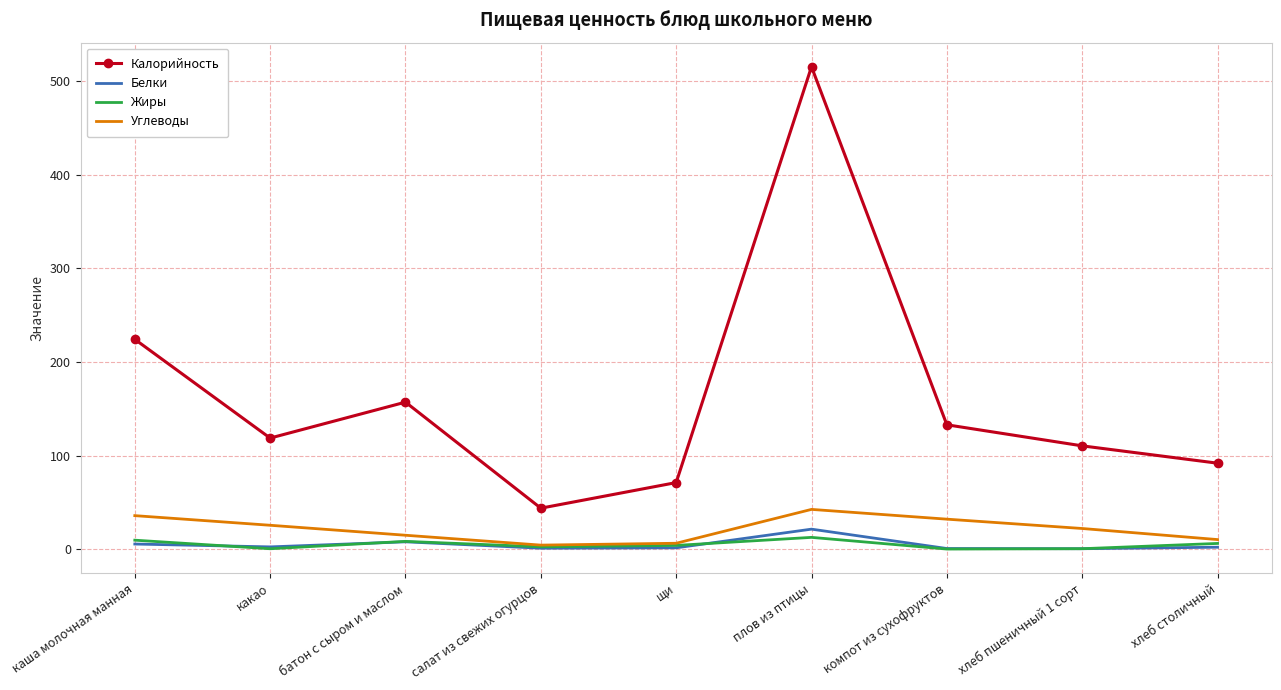

At which category is the sum across all series the highest?

плов из птицы